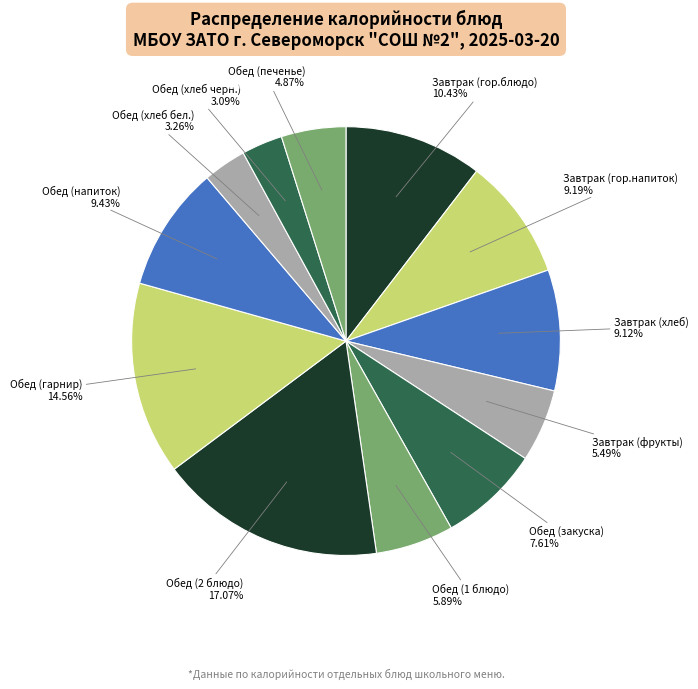

Does any single category account for the majority?

No